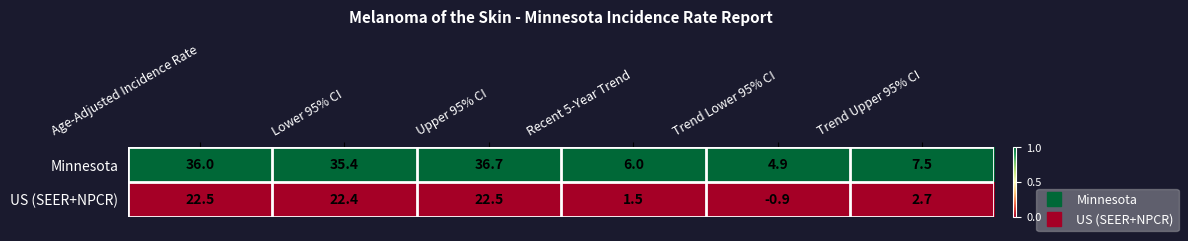

True or false: Minnesota has a value of 4.9 at Trend Lower 95% CI.

True